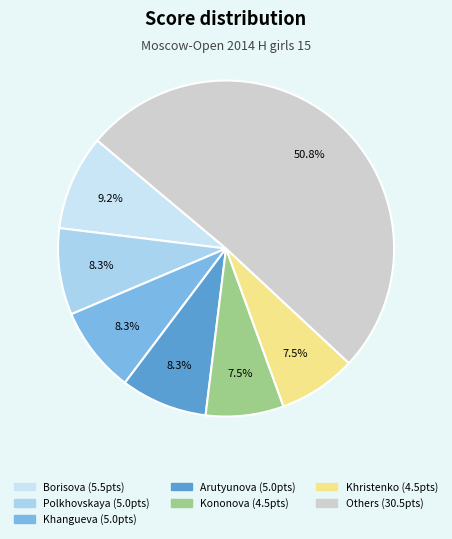

How many slices are in this pie chart?

7